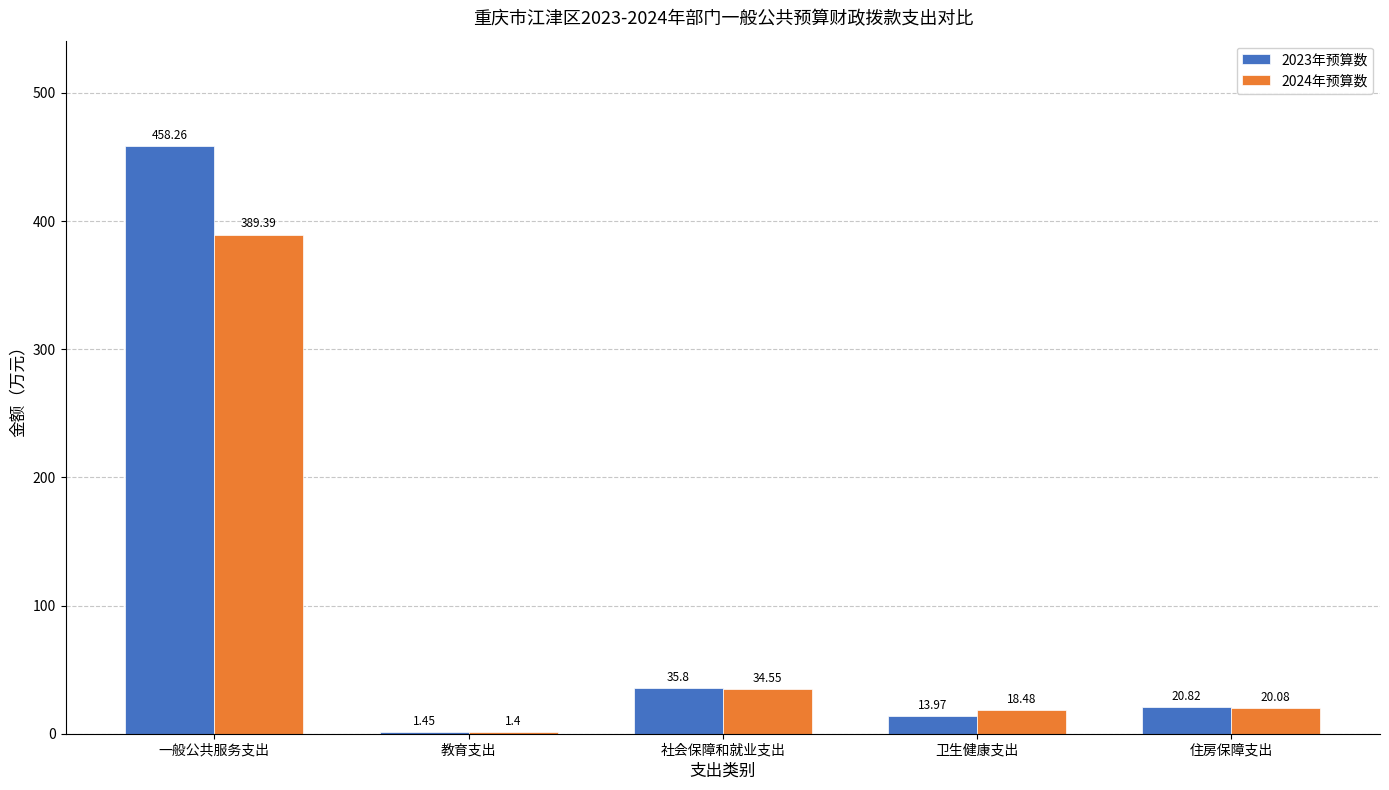

Where is 2023年预算数 nearest to the value 229?

社会保障和就业支出